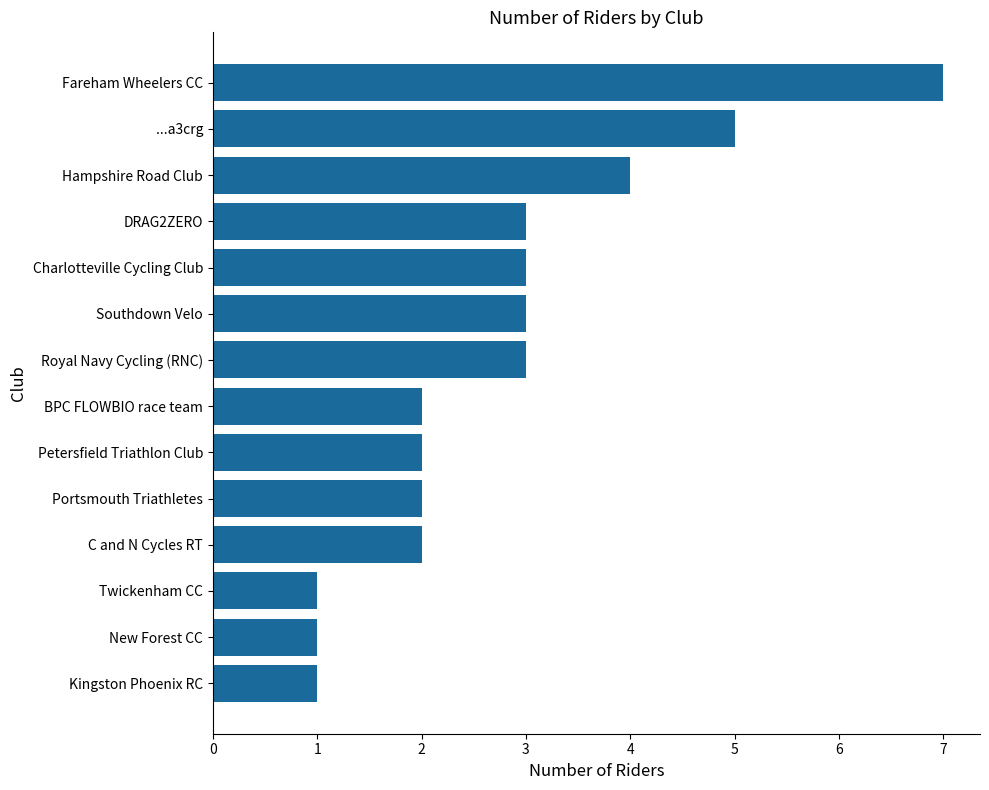

Is it true that the value at C and N Cycles RT is 2?

True